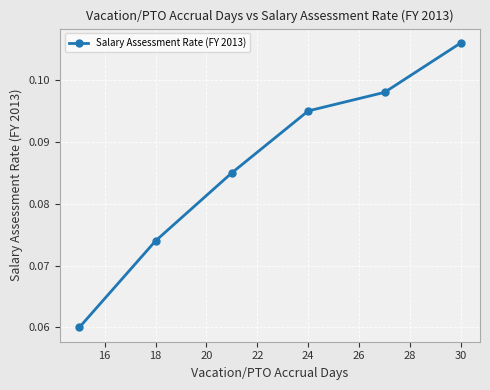

Count the values in the range 0 to 1.

6